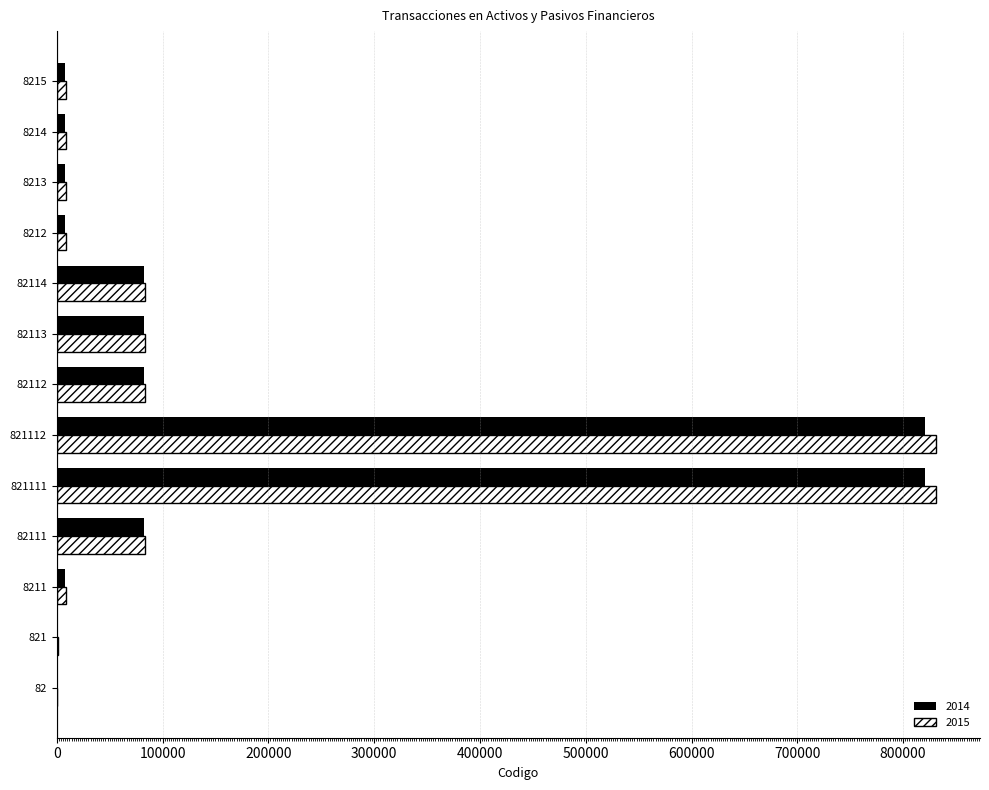

Read the 2014 value at 821112, to the nearest 100.

821100